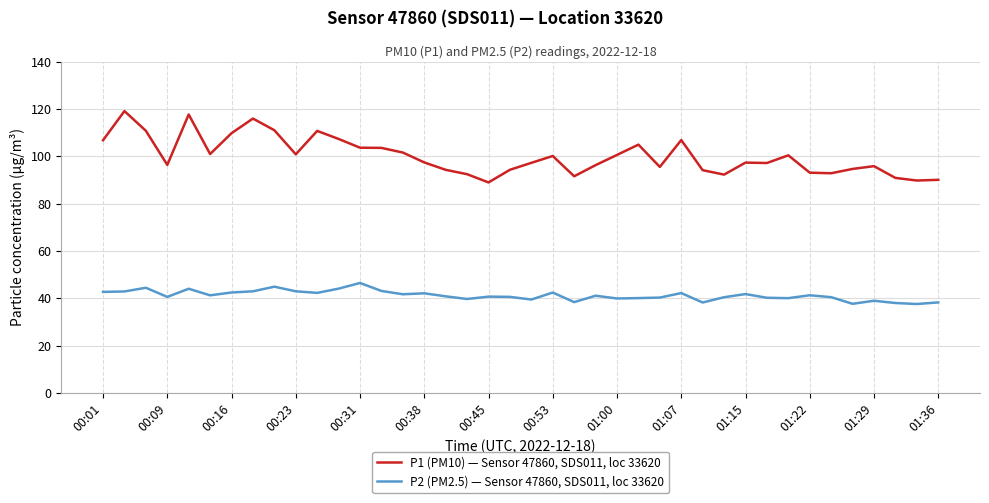

Count the number of data series in this chart.

2